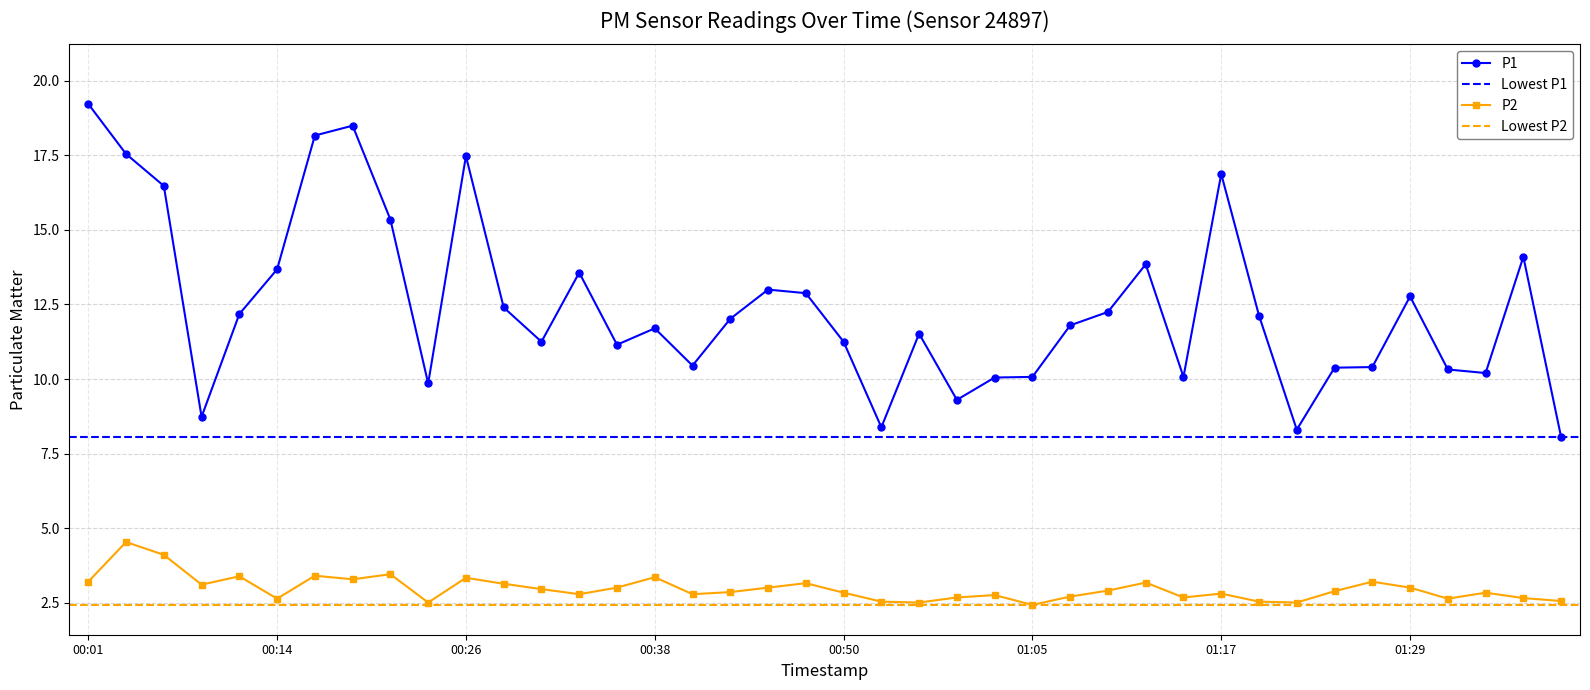

At which category is the sum across all series the highest?

00:01